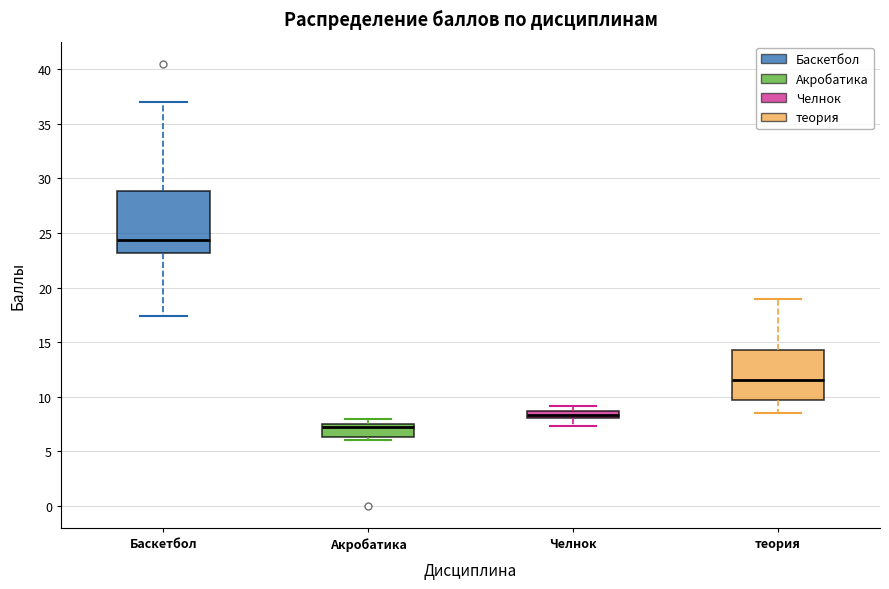

Where does the lower whisker of the box for Баскетбол end on the y-axis? The values are not printed on the chart, so give them approximately, as read against the axis.

17.5